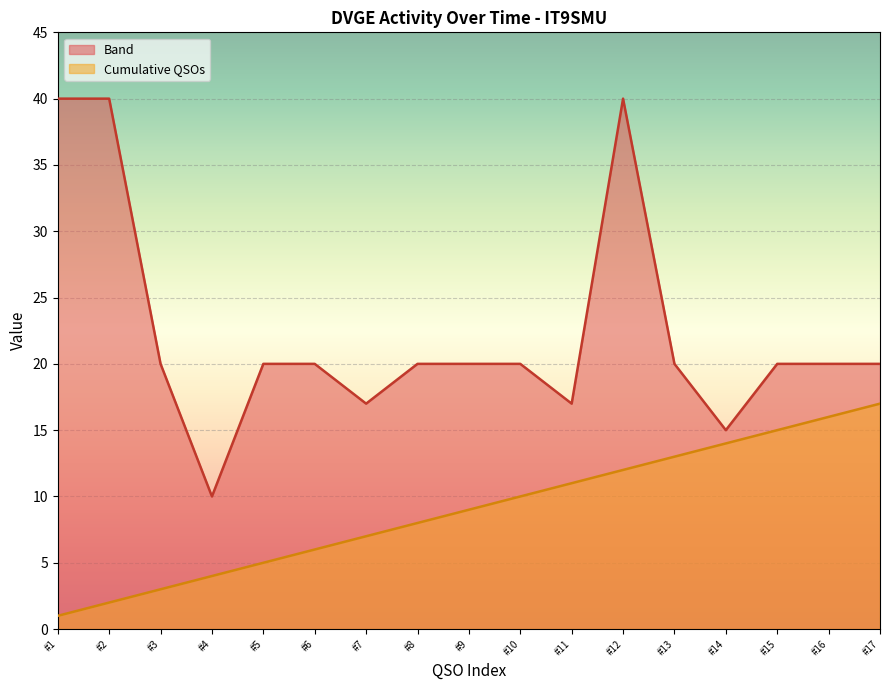

Which category has the lowest value across all series?

#1